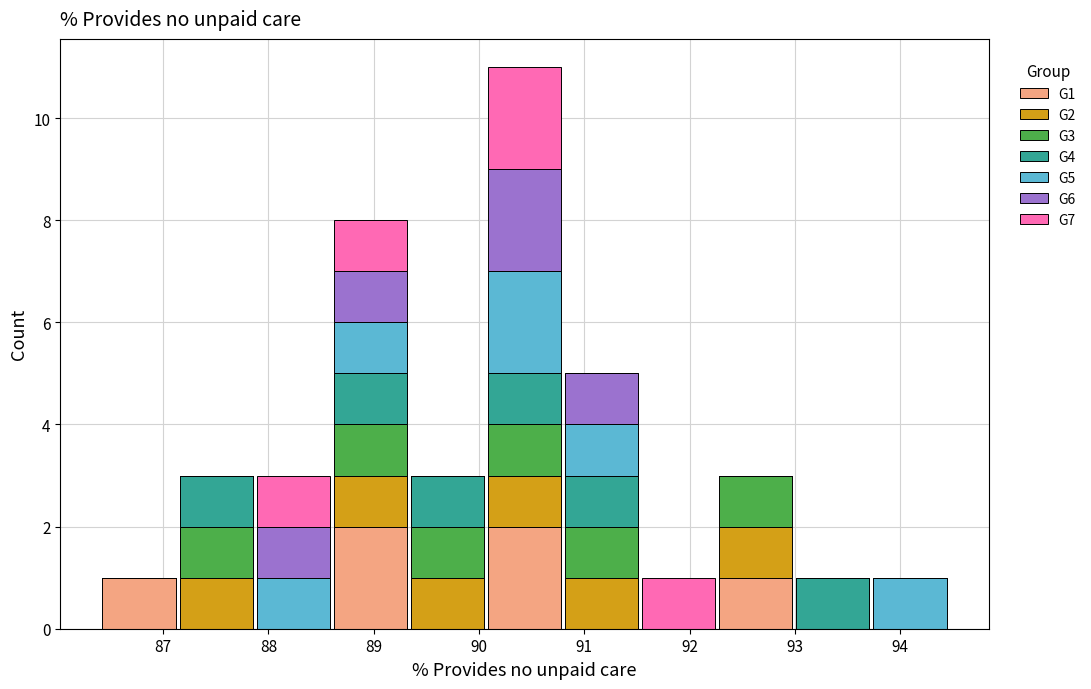

Reading left to right, list every stacked bar in this chart as the range it spans on the x-axis followed by its total height. Neither the bar edges nor the heights are printed on the chart, so give them approximately, as read against the axes.

86.4 to 87.1: 1
87.1 to 87.9: 3
87.9 to 88.6: 3
88.6 to 89.3: 8
89.3 to 90.1: 3
90.1 to 90.8: 11
90.8 to 91.5: 5
91.5 to 92.3: 1
92.3 to 93.0: 3
93.0 to 93.7: 1
93.7 to 94.5: 1